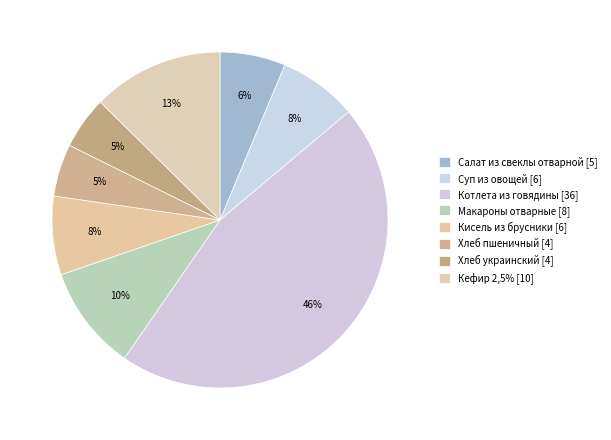

Which category has the smallest portion of the pie?

Хлеб пшеничный